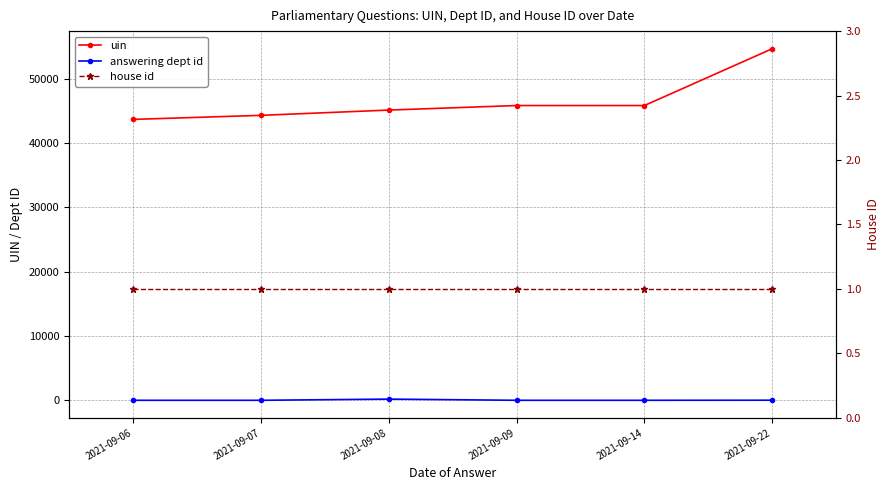

True or false: answering dept id has more than 1 interior local peaks.

False